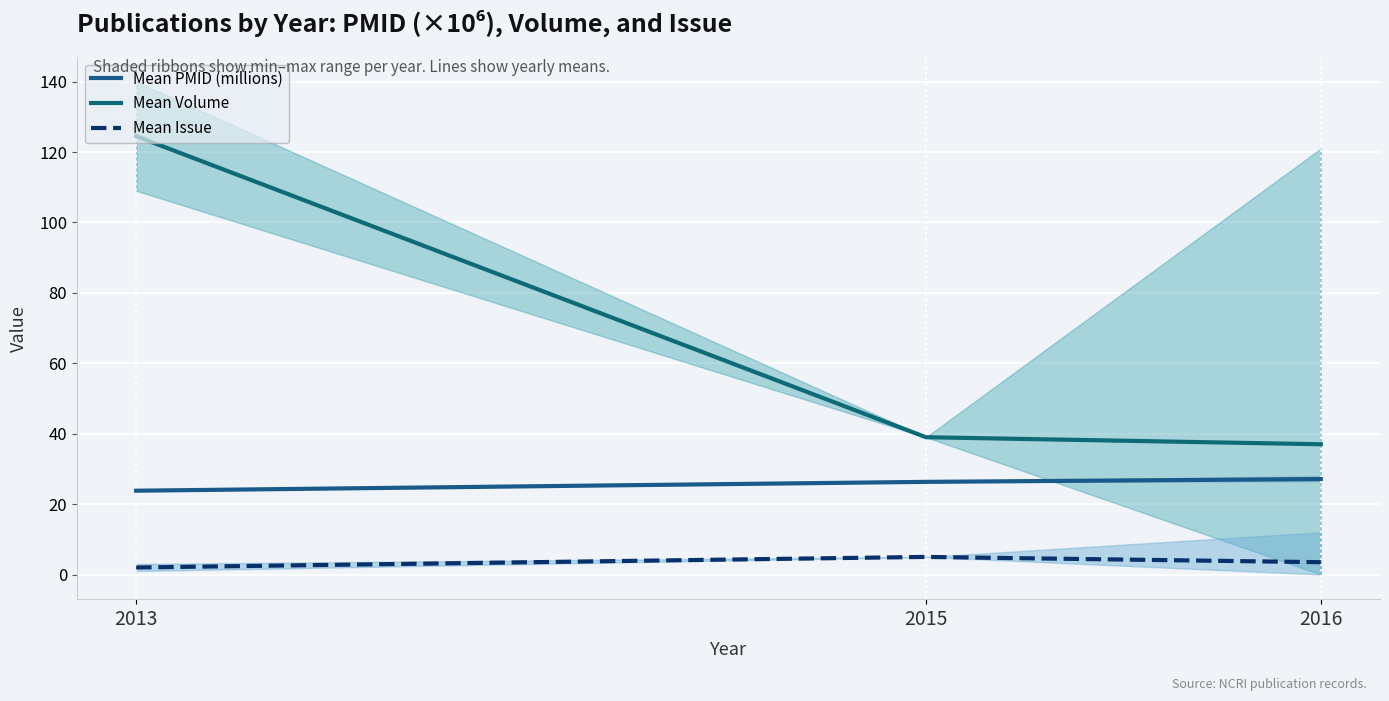

What is the difference between the highest and lowest values at 2015?

34.0